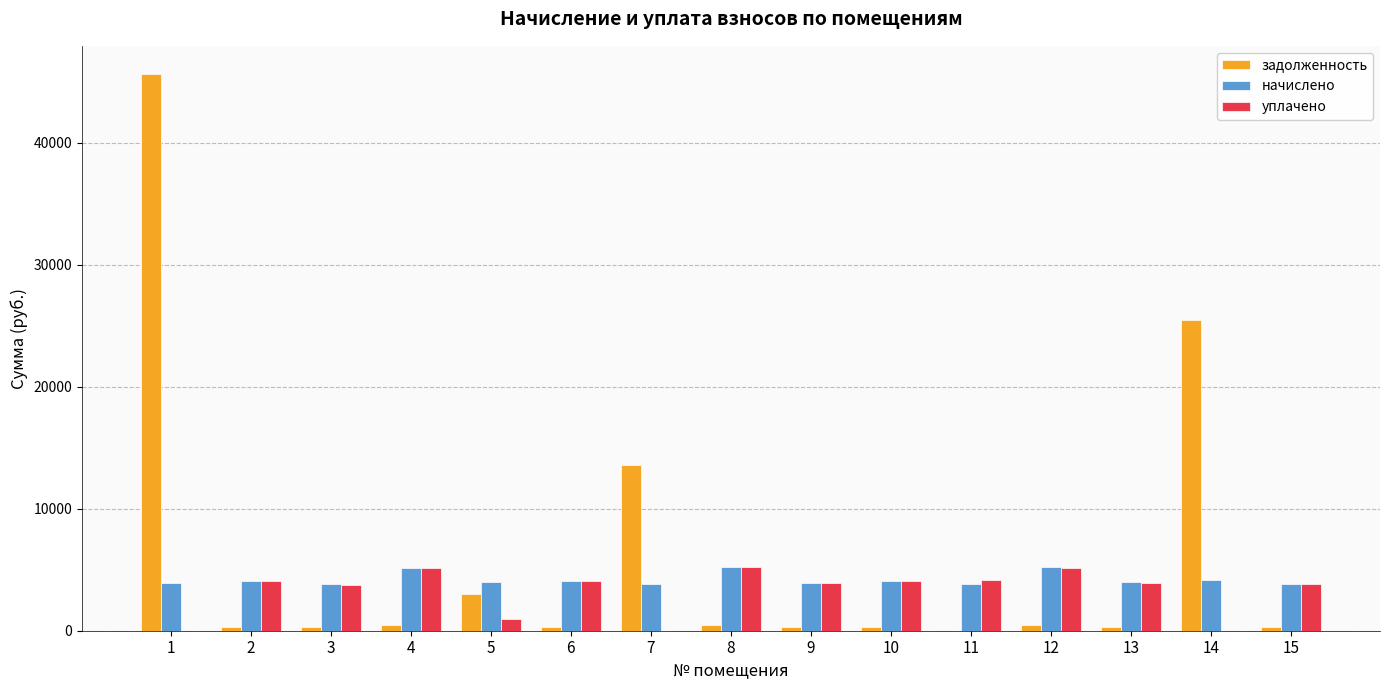

At which category is the sum across all series the highest?

1